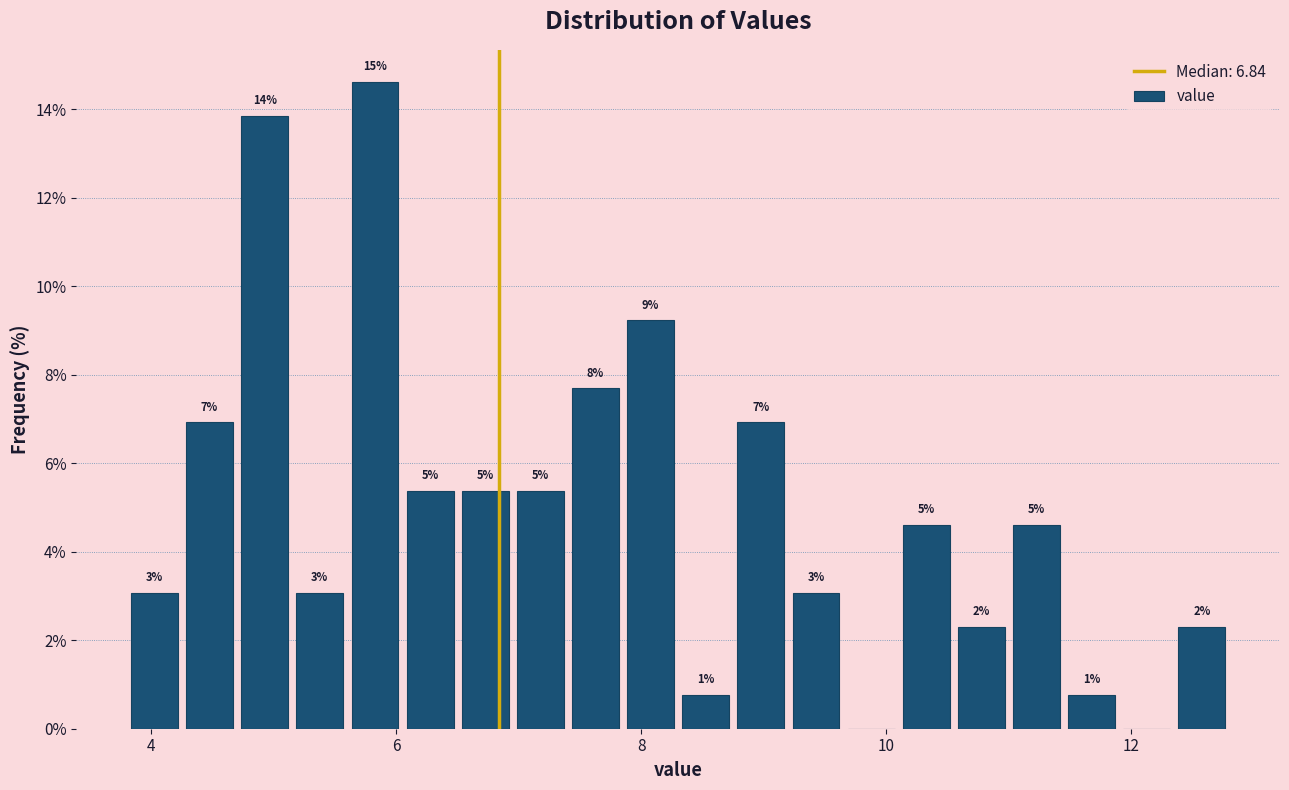

Around what value on the x-axis is the tallest bar? Give the approximate position of its centre, as read against the axis.

5.8